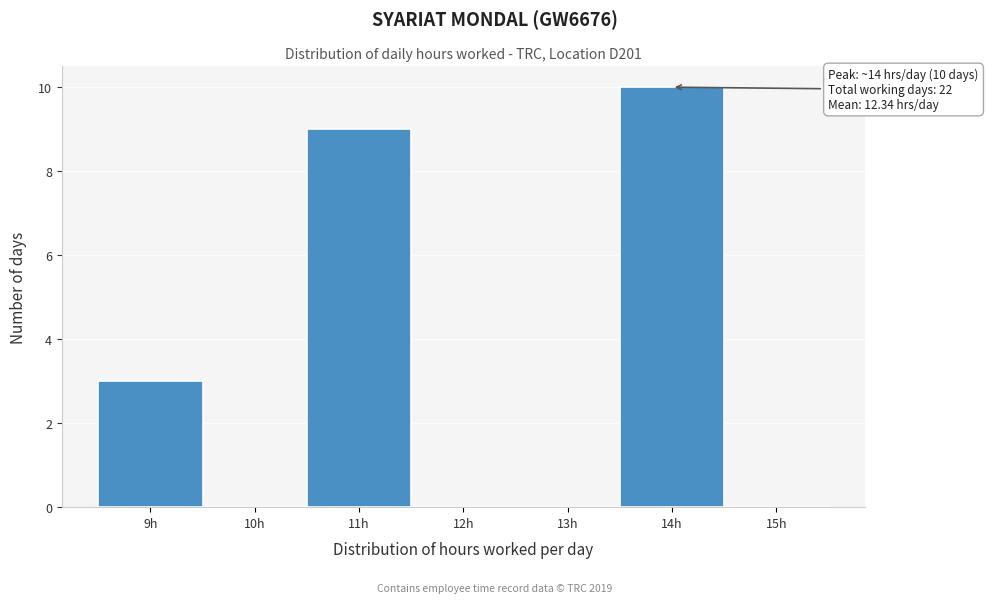

Over which range of the x-axis is the bar tallest?

13.5 to 14.5